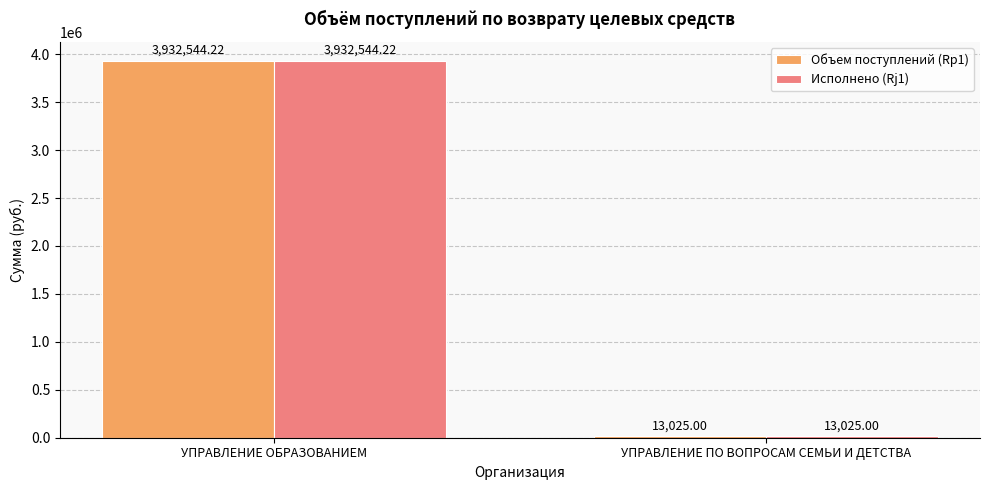

What is the sum of all Исполнено (Rj1) values?

3945569.2